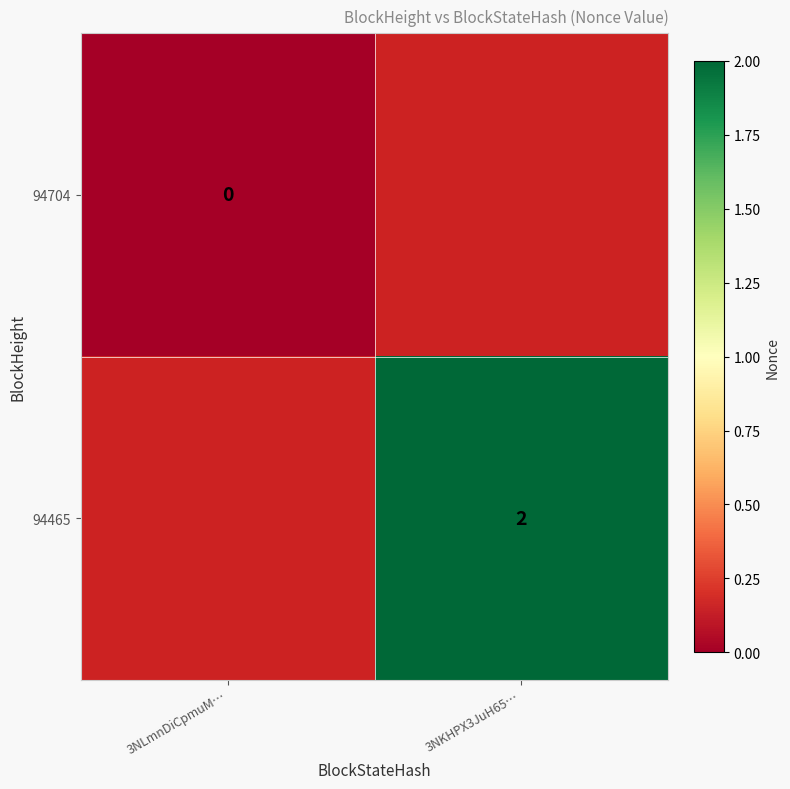

Is it true that 94465 equals 2 at 3NKHPX3JuH65…?

True